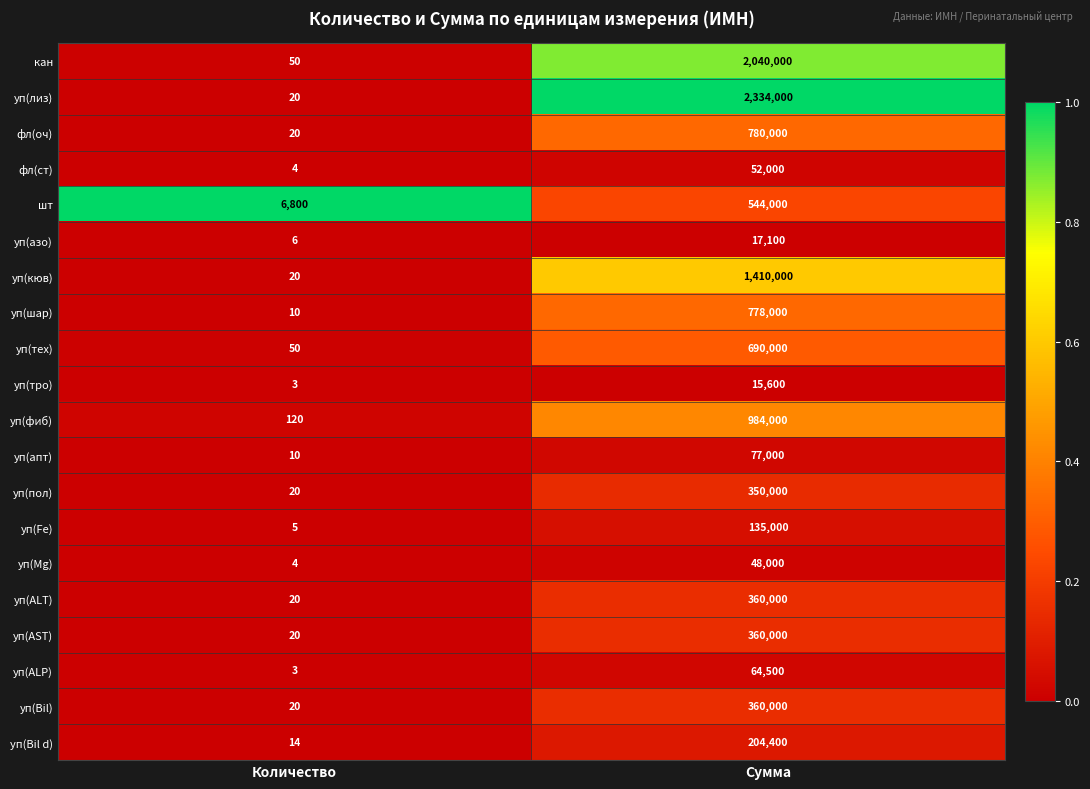

List the labels in order of уп(AST) value, smallest first.

Количество, Сумма